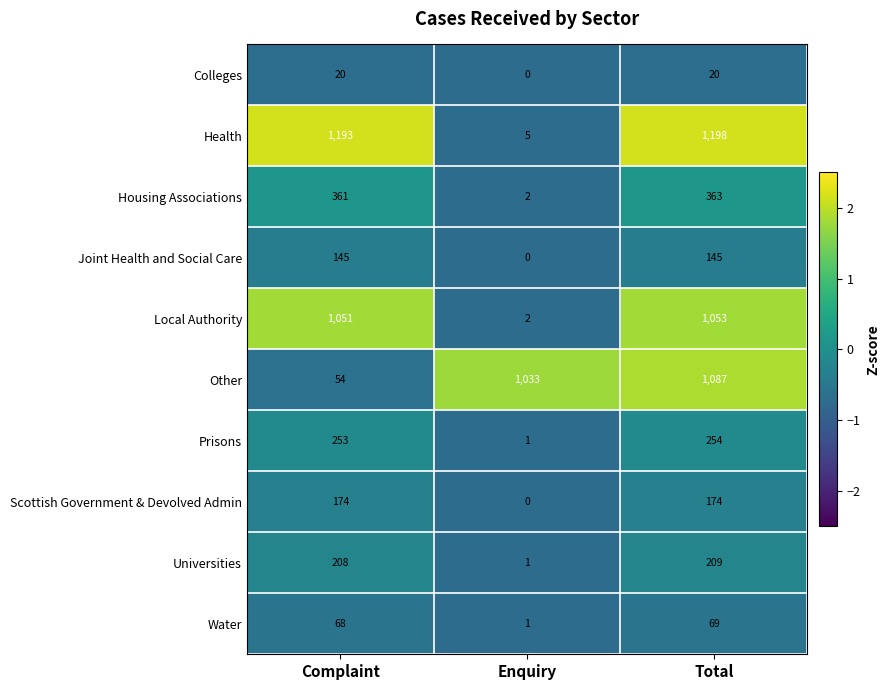

What is the difference between the second highest and minimum values in the Health series?

1188